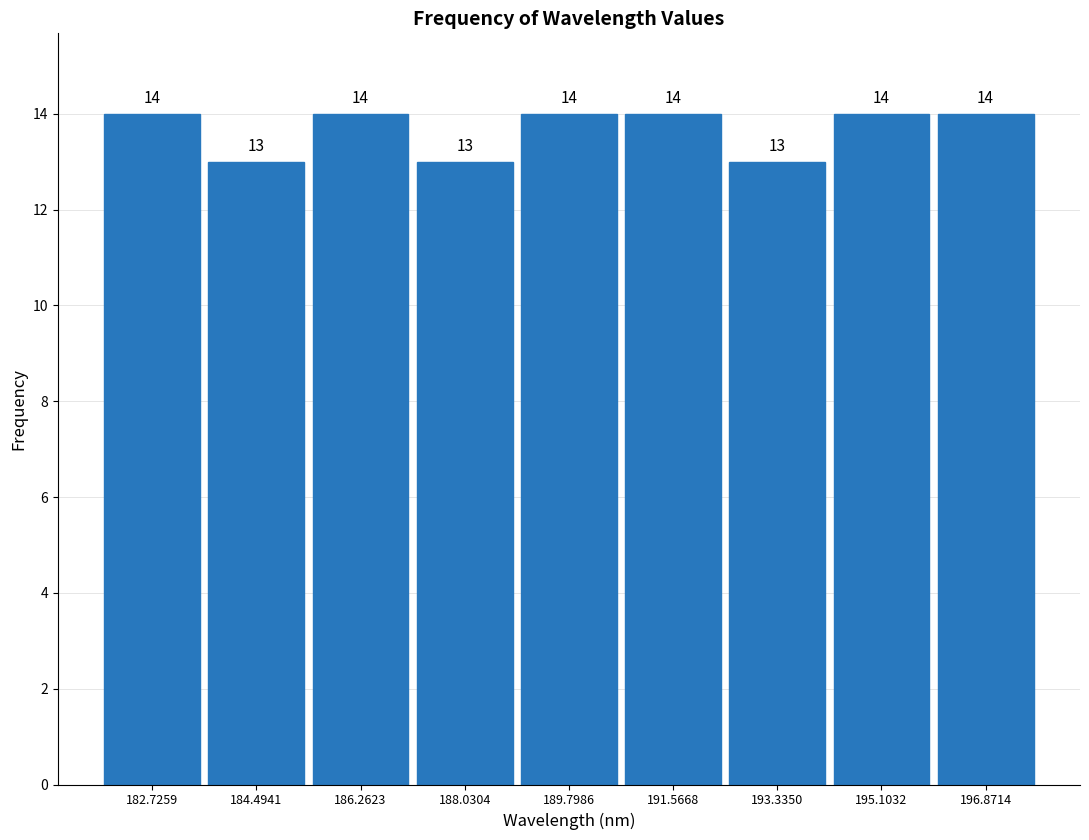

Reading left to right, list every bar in this chart as the range it spans on the x-axis followed by its height. The bar edges are not printed on the chart, so give them approximately, as read against the axis.

181.8 to 183.6: 14
183.6 to 185.4: 13
185.4 to 187.2: 14
187.2 to 189.0: 13
189.0 to 190.6: 14
190.6 to 192.4: 14
192.4 to 194.2: 13
194.2 to 196.0: 14
196.0 to 197.8: 14